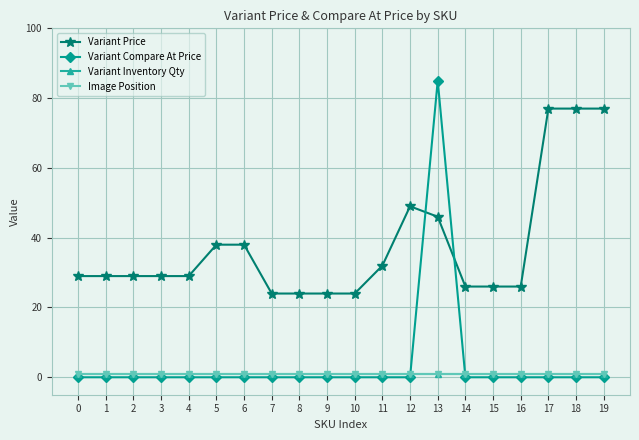

At how many categories does at least one series exceed 12?

20